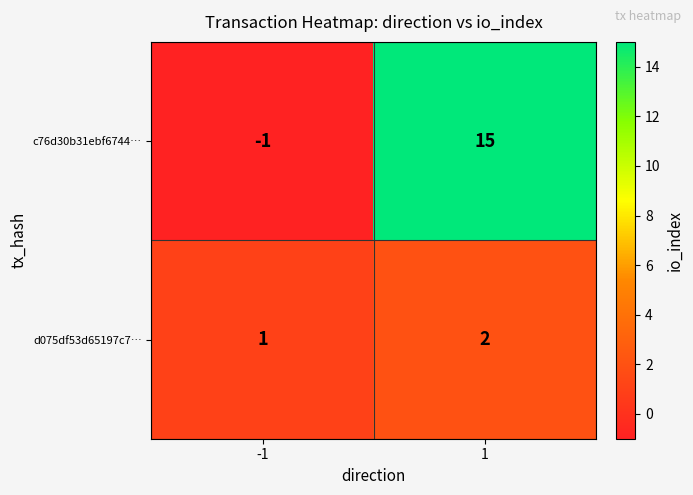

What is the spread (max minus min) of values at 1?

13